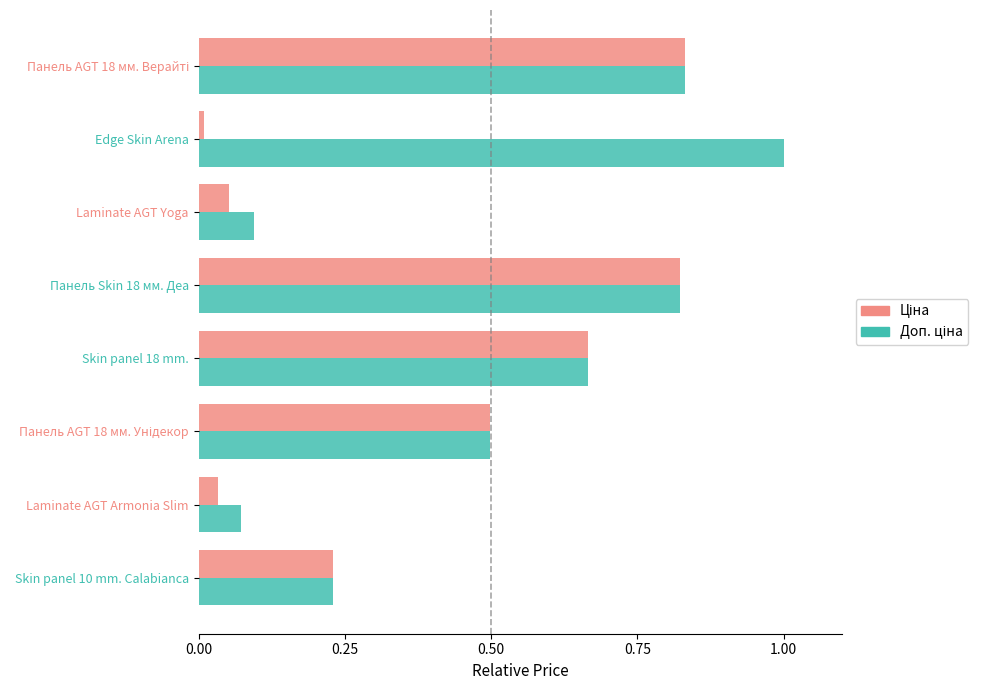

Which category has the lowest value across all series?

Edge Skin Arena